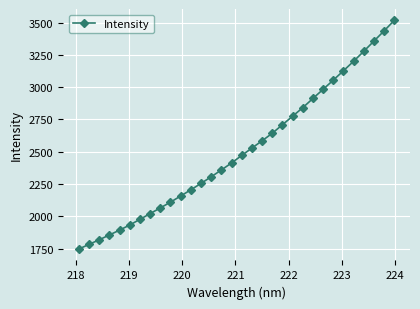

What is the sum of all values?

80310.9